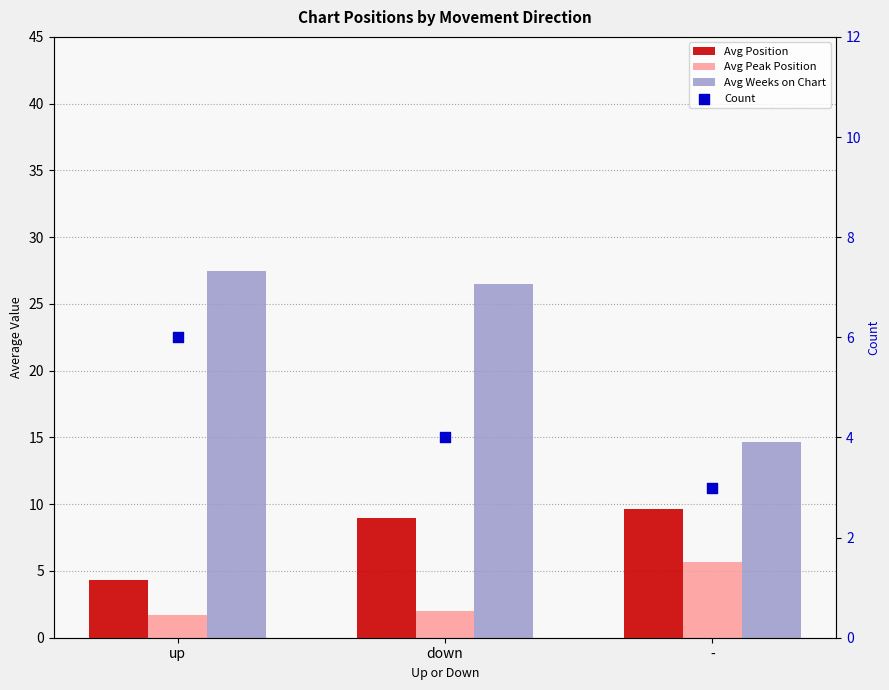

Which series contains the lowest Y value?

Avg Peak Position